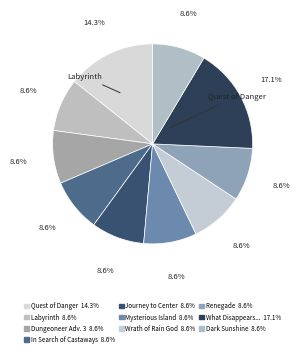

Count the number of slices in the pie.

10